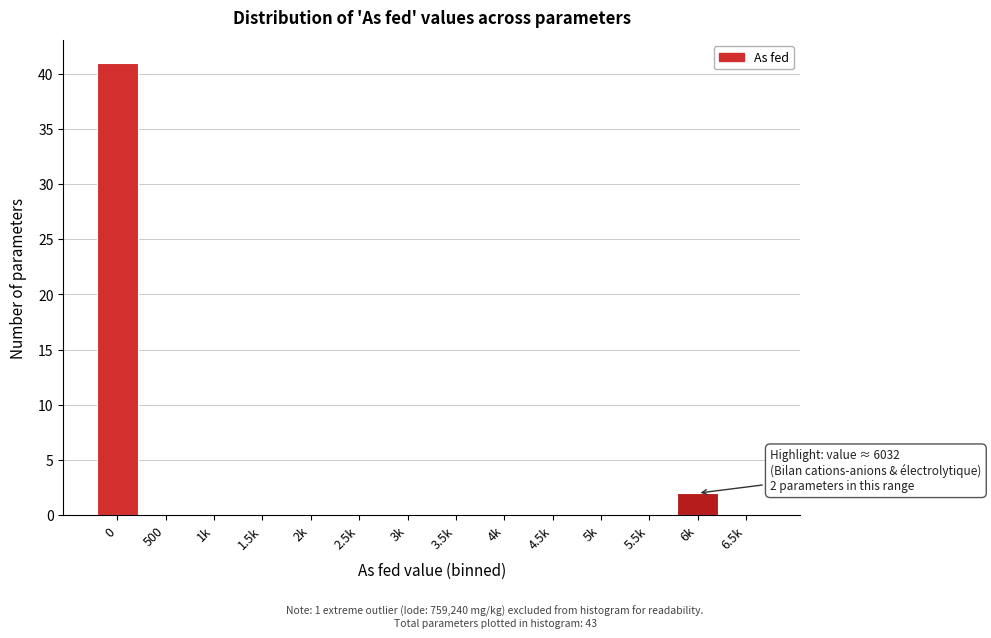

Reading left to right, transcribe all the data shown in this chart.

0=41	500=0	1k=0	1.5k=0	2k=0	2.5k=0	3k=0	3.5k=0	4k=0	4.5k=0	5k=0	5.5k=0	6k=2	6.5k=0